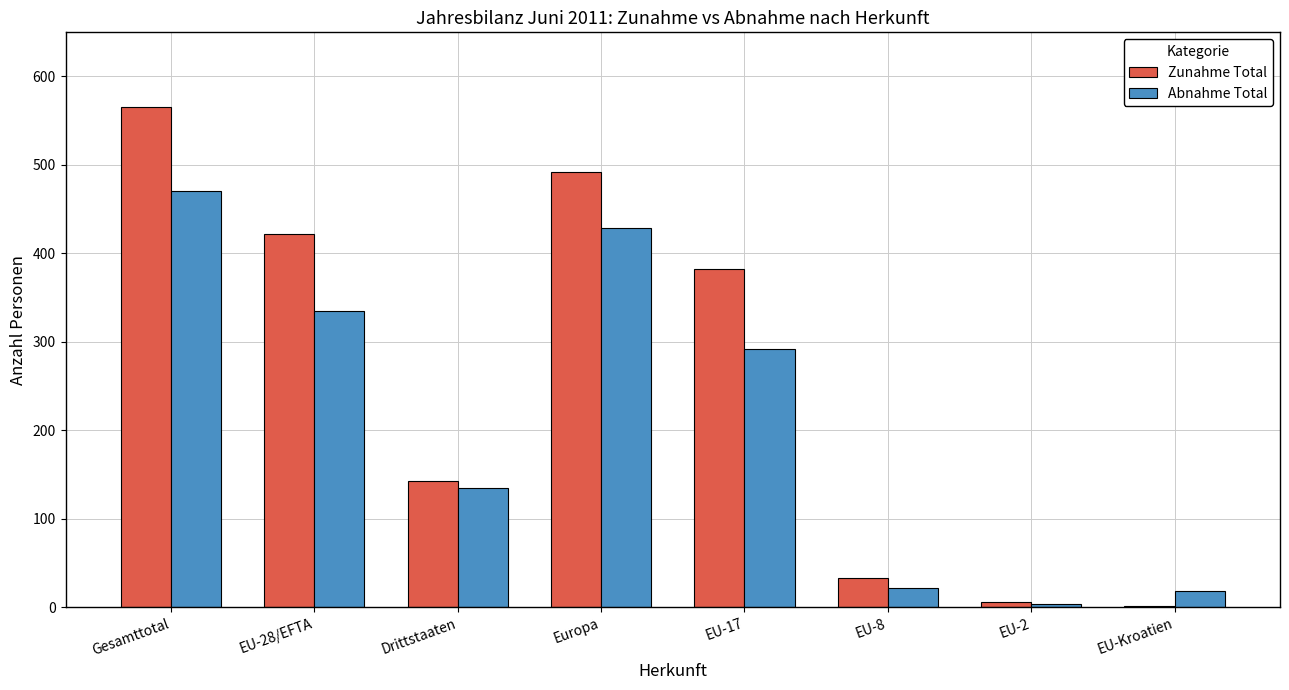

How many groups of bars are there?

8